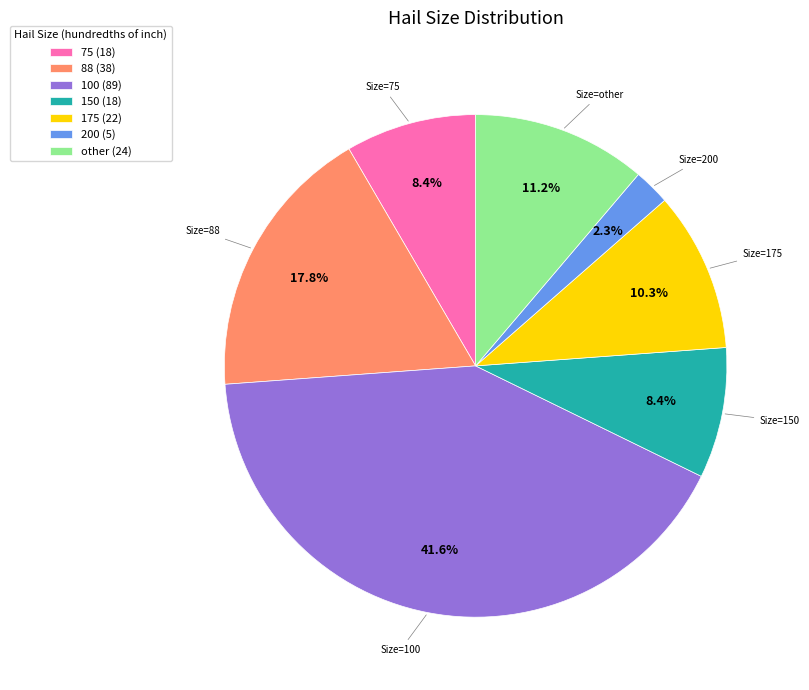

What portion of the pie excludes 150 (18)?

91.6%